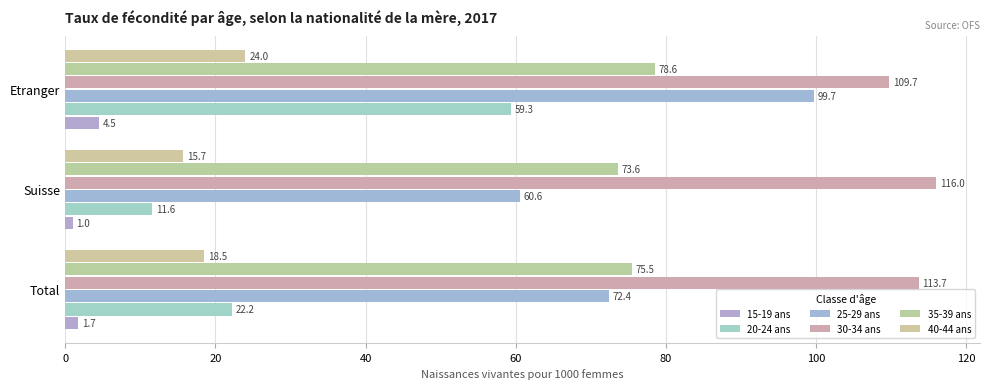

List the labels in order of 20-24 ans value, smallest first.

Suisse, Total, Etranger